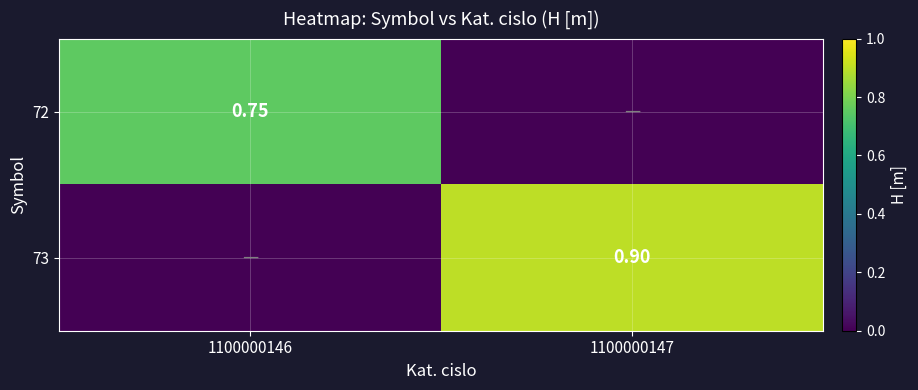

The 73 series shows 0.9 at 1100000147. True or false?

True